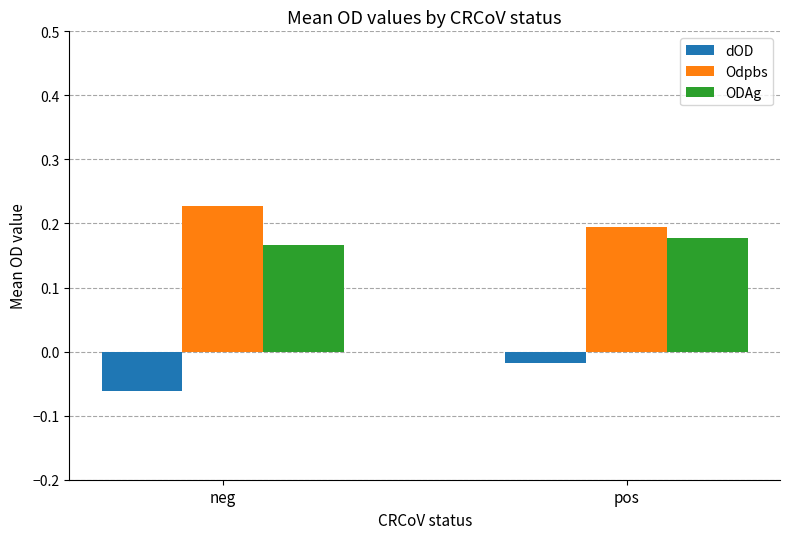

At which label does ODAg reach its minimum?

neg